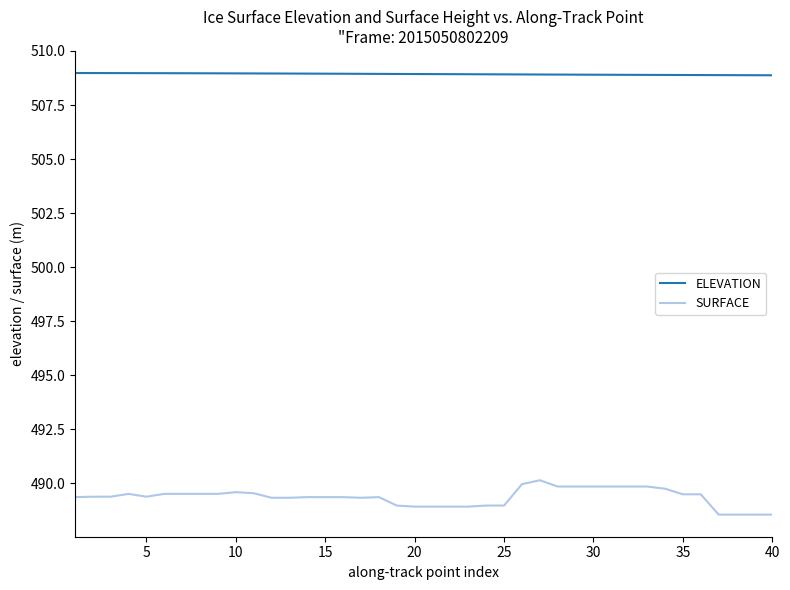

Which series has the widest spread of values?

SURFACE